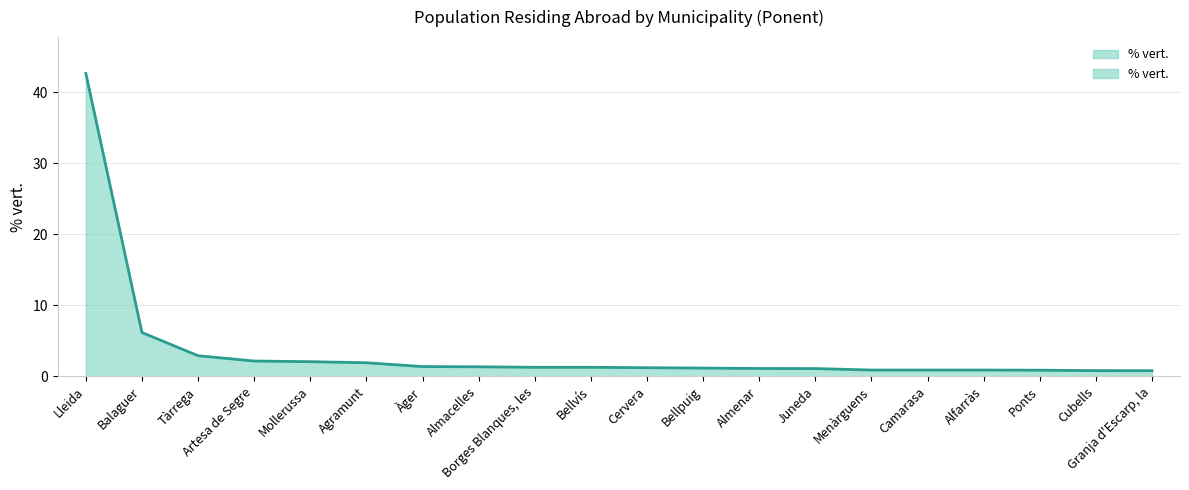

Which label corresponds to the largest value in the chart?

Lleida